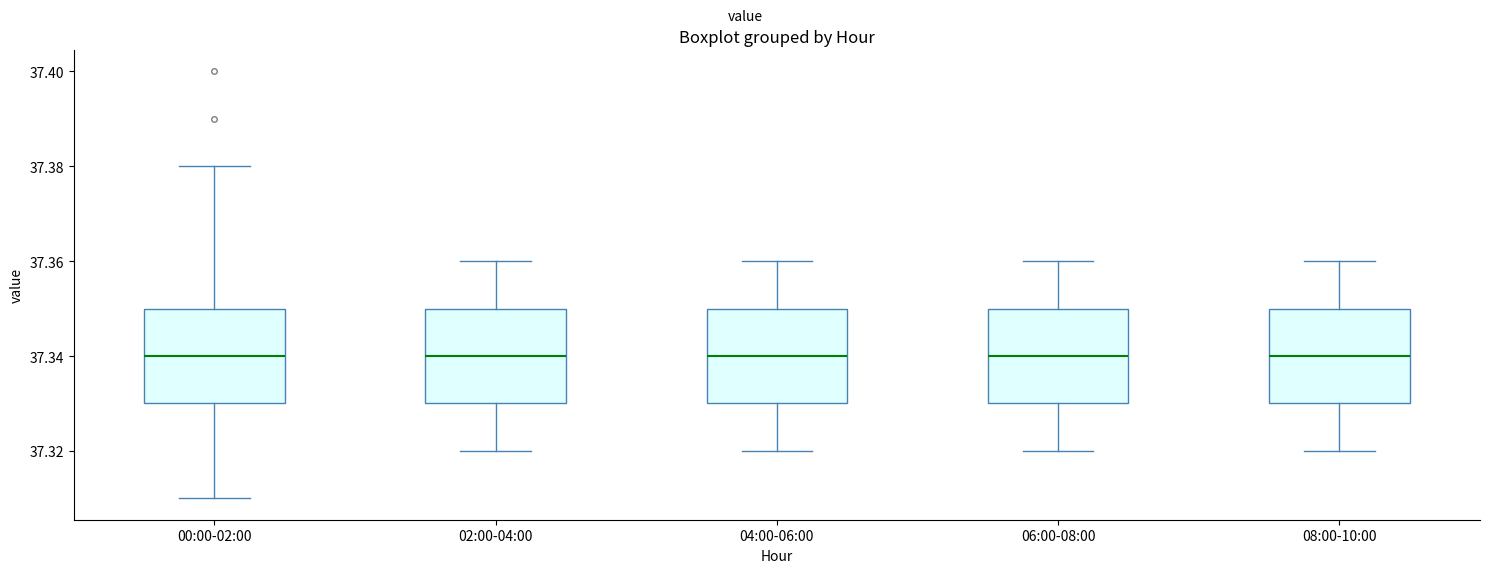

Reading left to right, transcribe this box plot: for each box, give where its median line is, the range the box spans, and where its two whiskers end, as read against the y-axis. The values are not printed on the chart, so give them approximately, as read against the axis.

00:00-02:00: median 37.34, box 37.33 to 37.35, whiskers 37.31 to 37.38
02:00-04:00: median 37.34, box 37.33 to 37.35, whiskers 37.32 to 37.36
04:00-06:00: median 37.34, box 37.33 to 37.35, whiskers 37.32 to 37.36
06:00-08:00: median 37.34, box 37.33 to 37.35, whiskers 37.32 to 37.36
08:00-10:00: median 37.34, box 37.33 to 37.35, whiskers 37.32 to 37.36